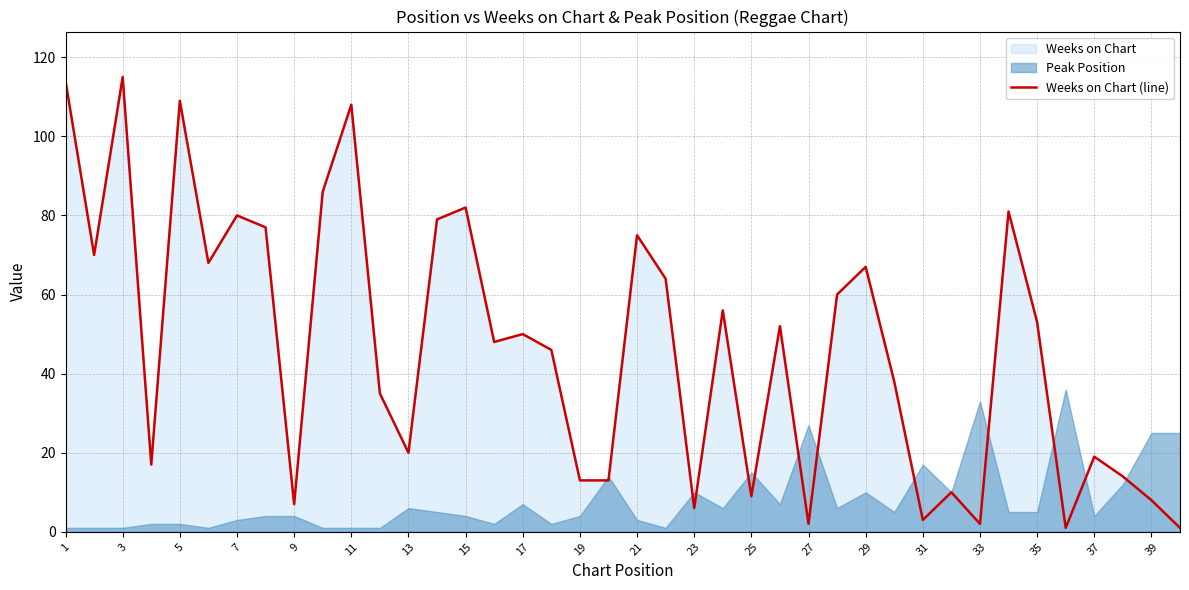

What is the maximum value for Weeks on Chart (line)?

115